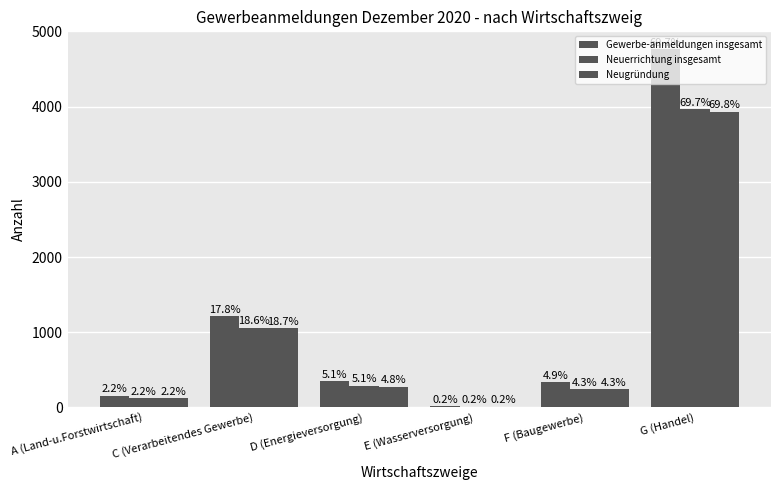

What is the smallest value displayed?

11